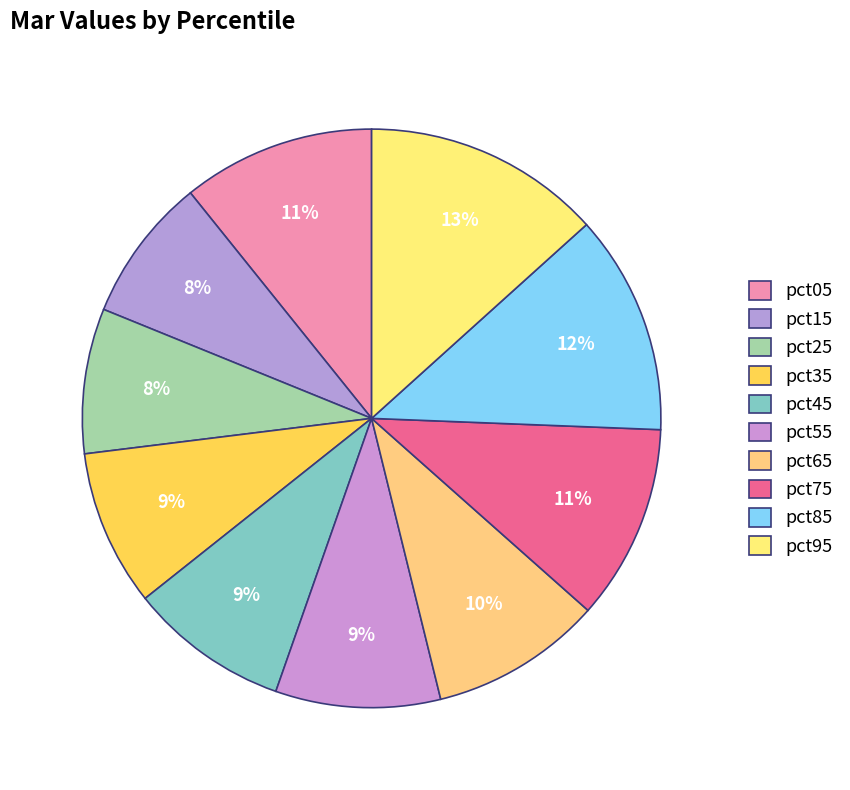

Does pct25 account for over 50% of the chart?

No